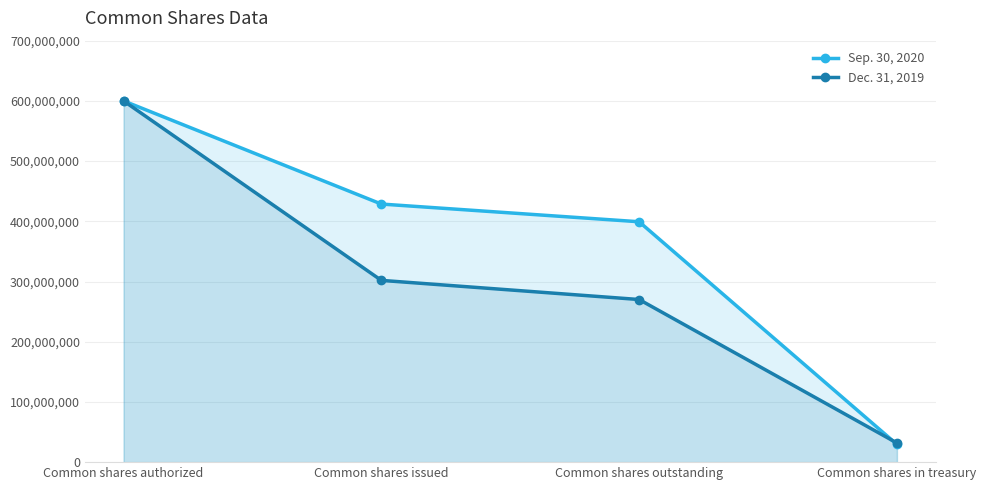

What is the total value across all series at Common shares outstanding?

669313922